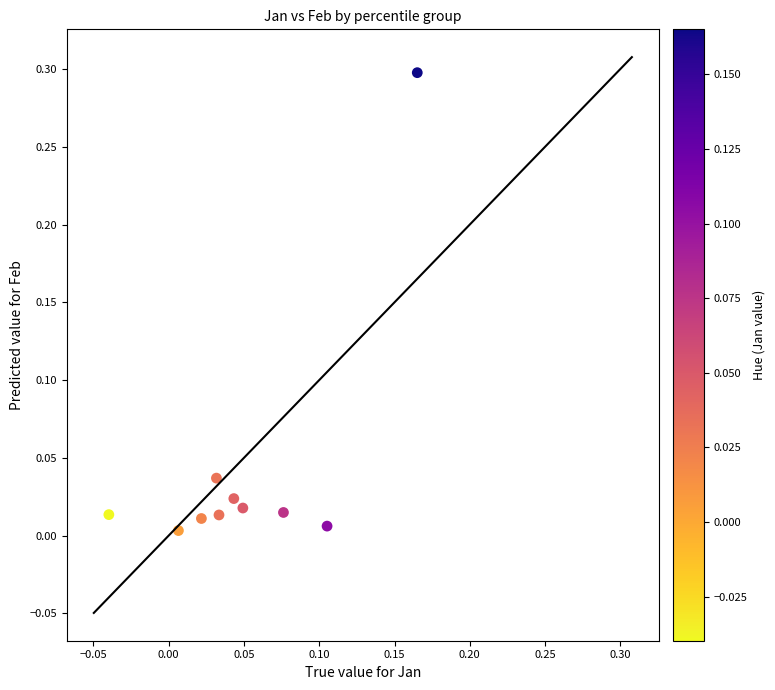

What is the range of Y values (max minus min)?

0.3